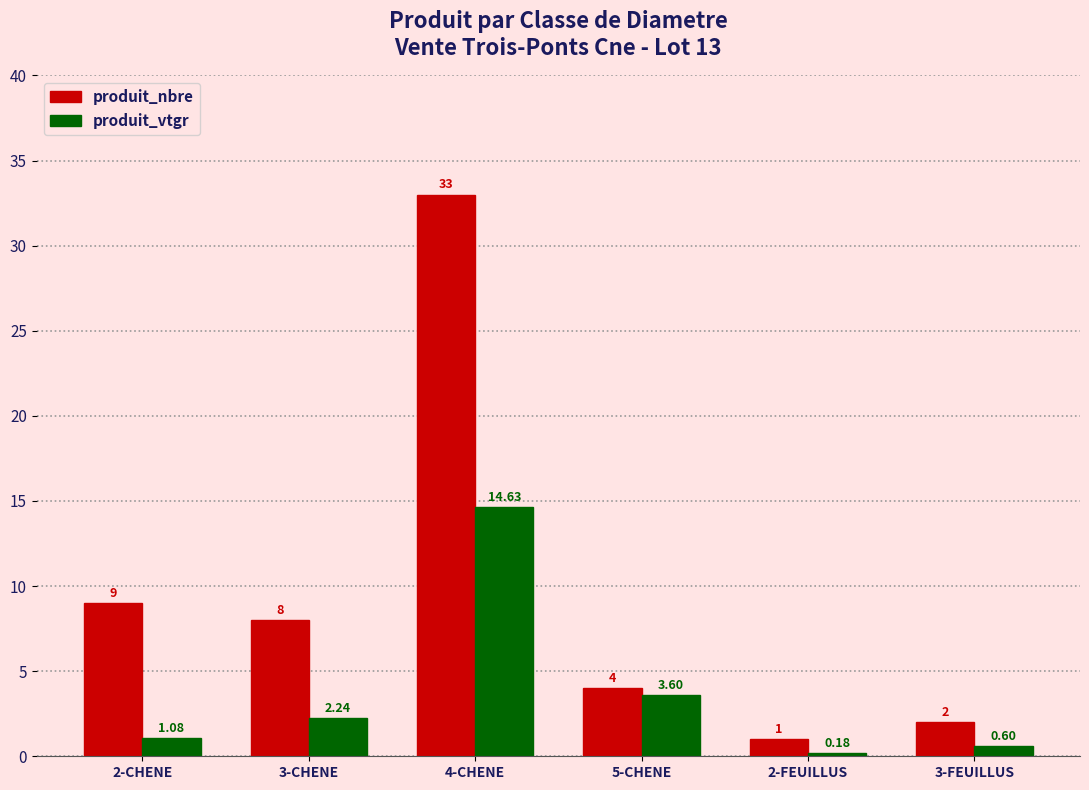

What is the value of the produit_nbre bar at the 5th from the left?

1.0